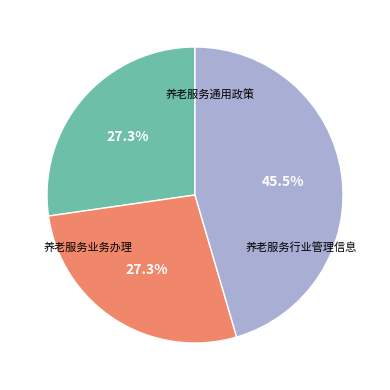

How many segments does this pie chart have?

3